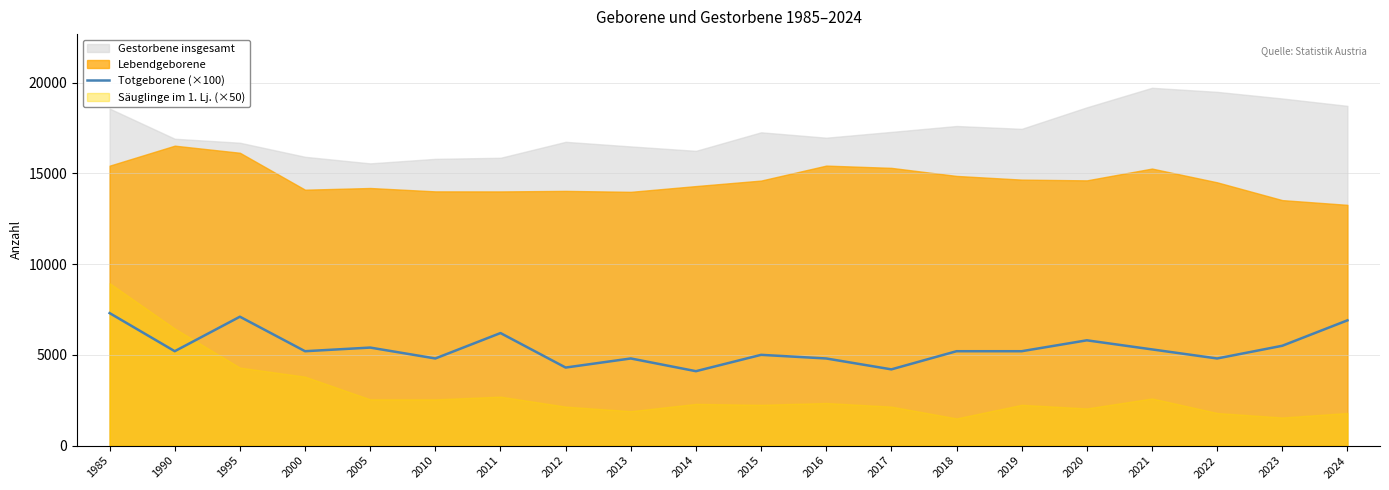

What is the sum of all values?

107100